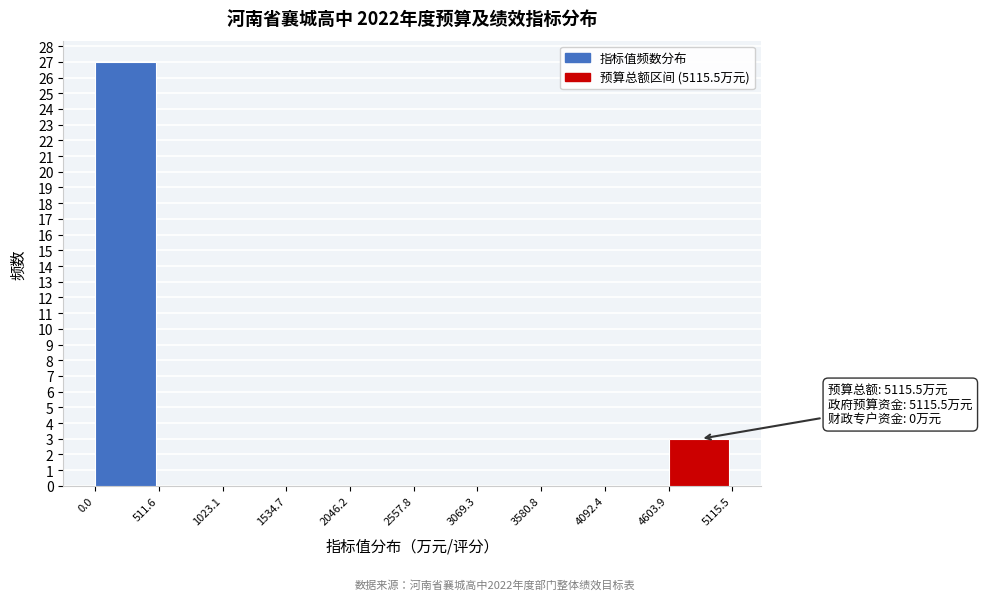

Over which range of the x-axis is the bar tallest?

0.0 to 511.6